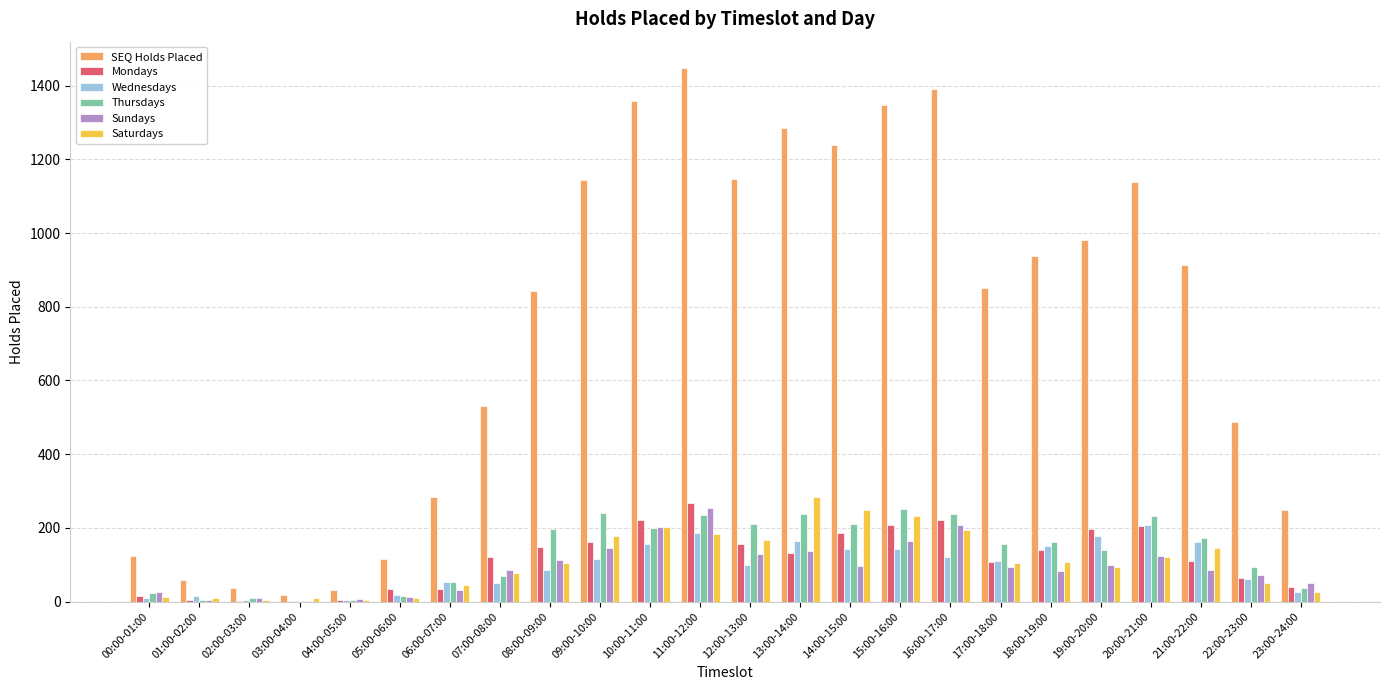

How many categories are shown in the chart?

24